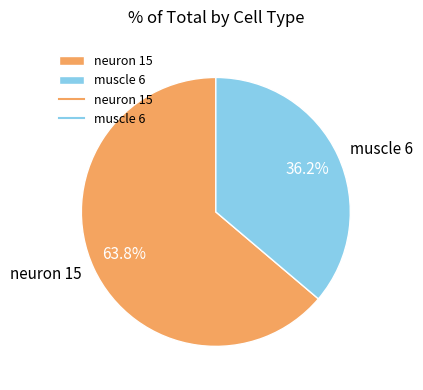

How many segments does this pie chart have?

2